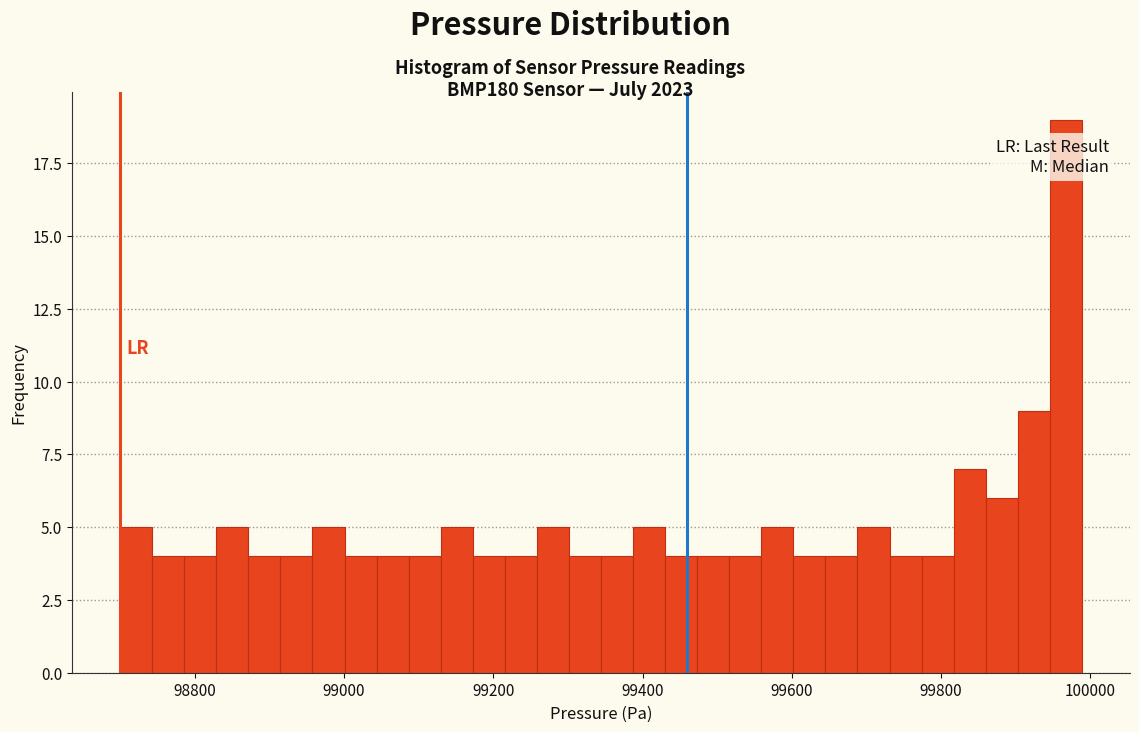

Read against the x-axis, roughly where is the centre of the tallest bar?

99960